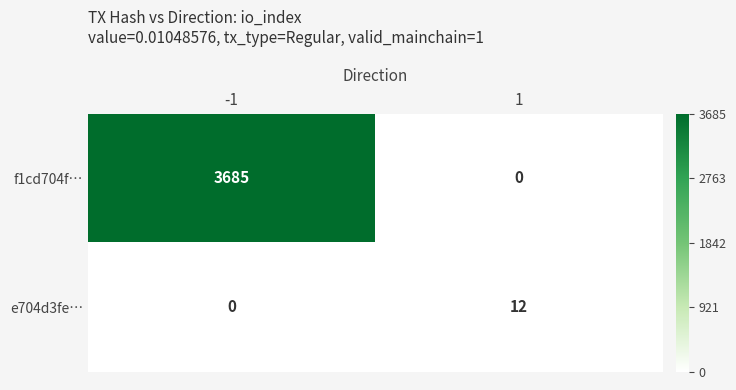

Reading left to right, extract all data points from this chart.

f1cd704f…: 3685	0
e704d3fe…: 0	12